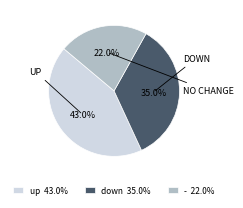

Rank the categories by value from highest to lowest.

up, down, -